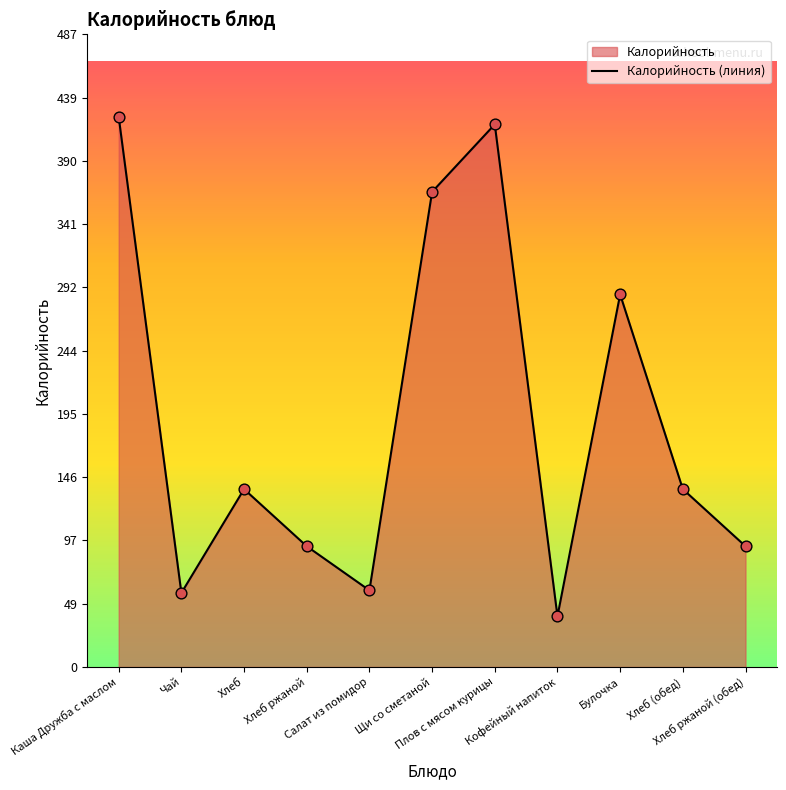

What is the ratio of the value at Хлеб (обед) to the value at Салат из помидор?

2.3